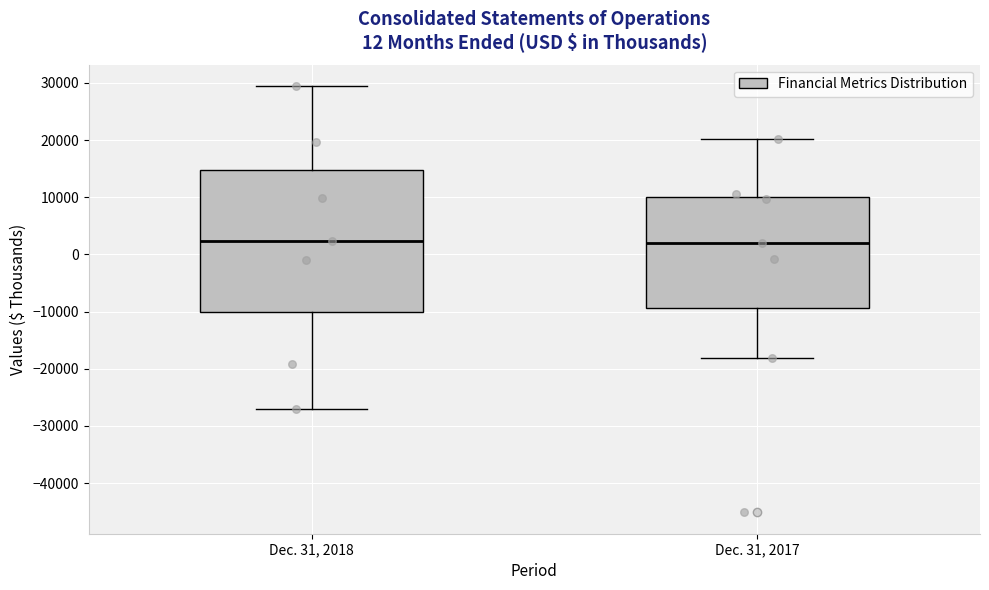

Reading left to right, read every box against the y-axis: the position of its median line, the range the box covers, and the ends of its whiskers. The values are not printed on the chart, so give them approximately, as read against the axis.

Dec. 31, 2018: median 2000, box -10000 to 15000, whiskers -27000 to 29000
Dec. 31, 2017: median 2000, box -9000 to 10000, whiskers -18000 to 20000